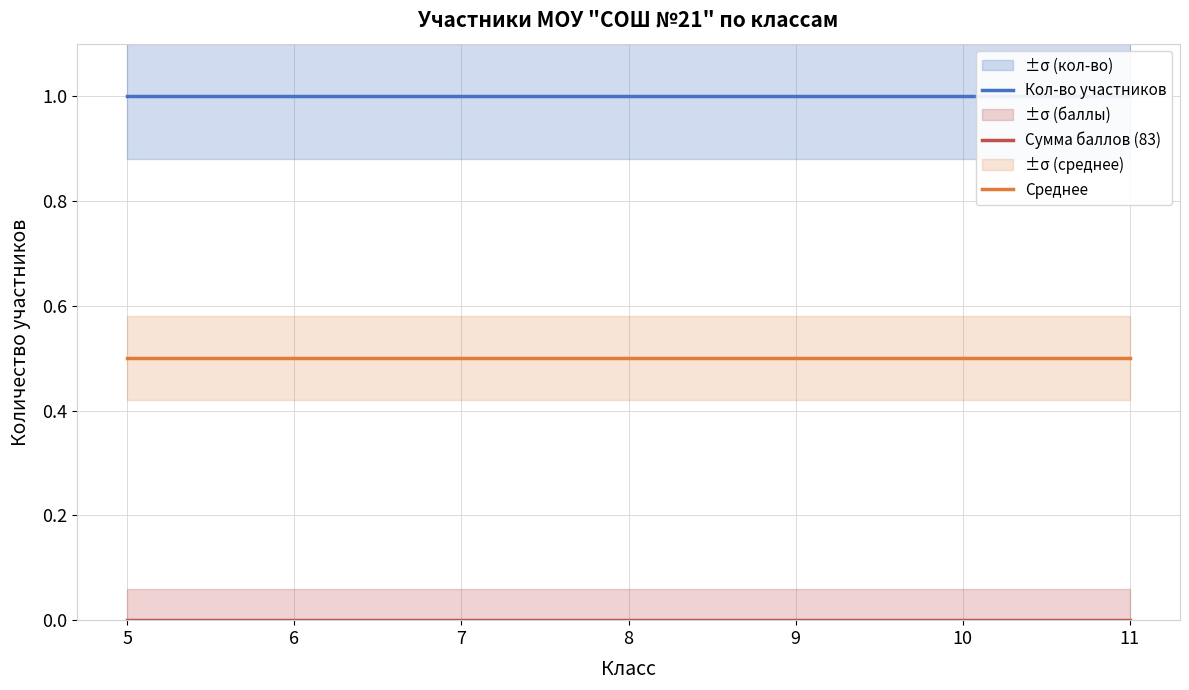

What are all the series names shown in the legend?

Кол-во участников, Сумма баллов (83), Среднее